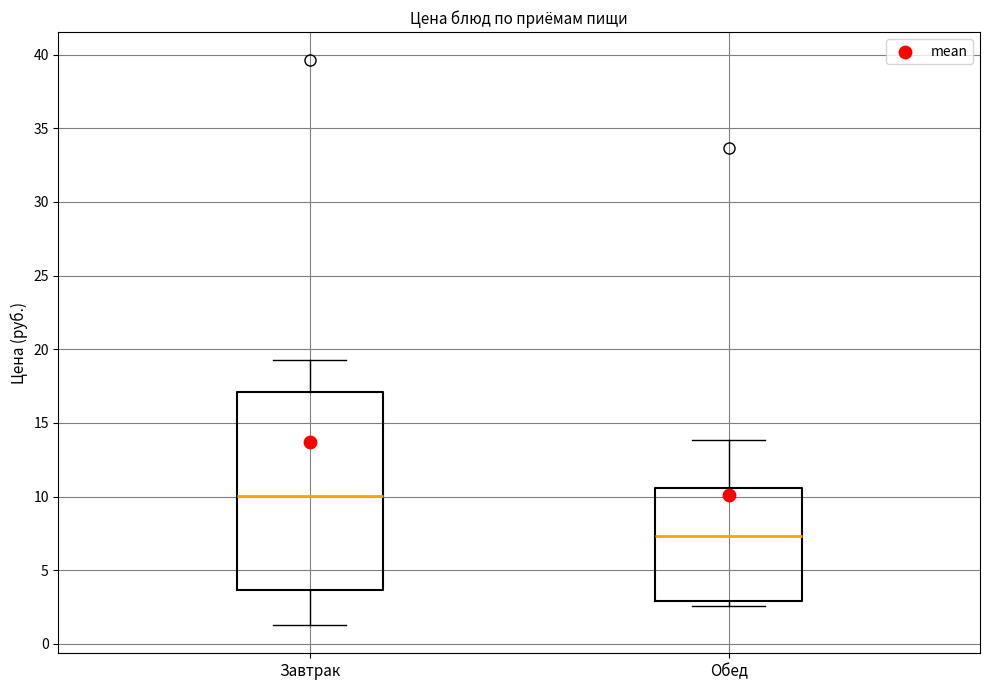

Reading left to right, transcribe this box plot: for each box, give where its median line is, the range the box spans, and where its two whiskers end, as read against the y-axis. The values are not printed on the chart, so give them approximately, as read against the axis.

Завтрак: median 10.0, box 3.5 to 17.0, whiskers 1.5 to 19.5
Обед: median 7.5, box 3.0 to 10.5, whiskers 2.5 to 14.0